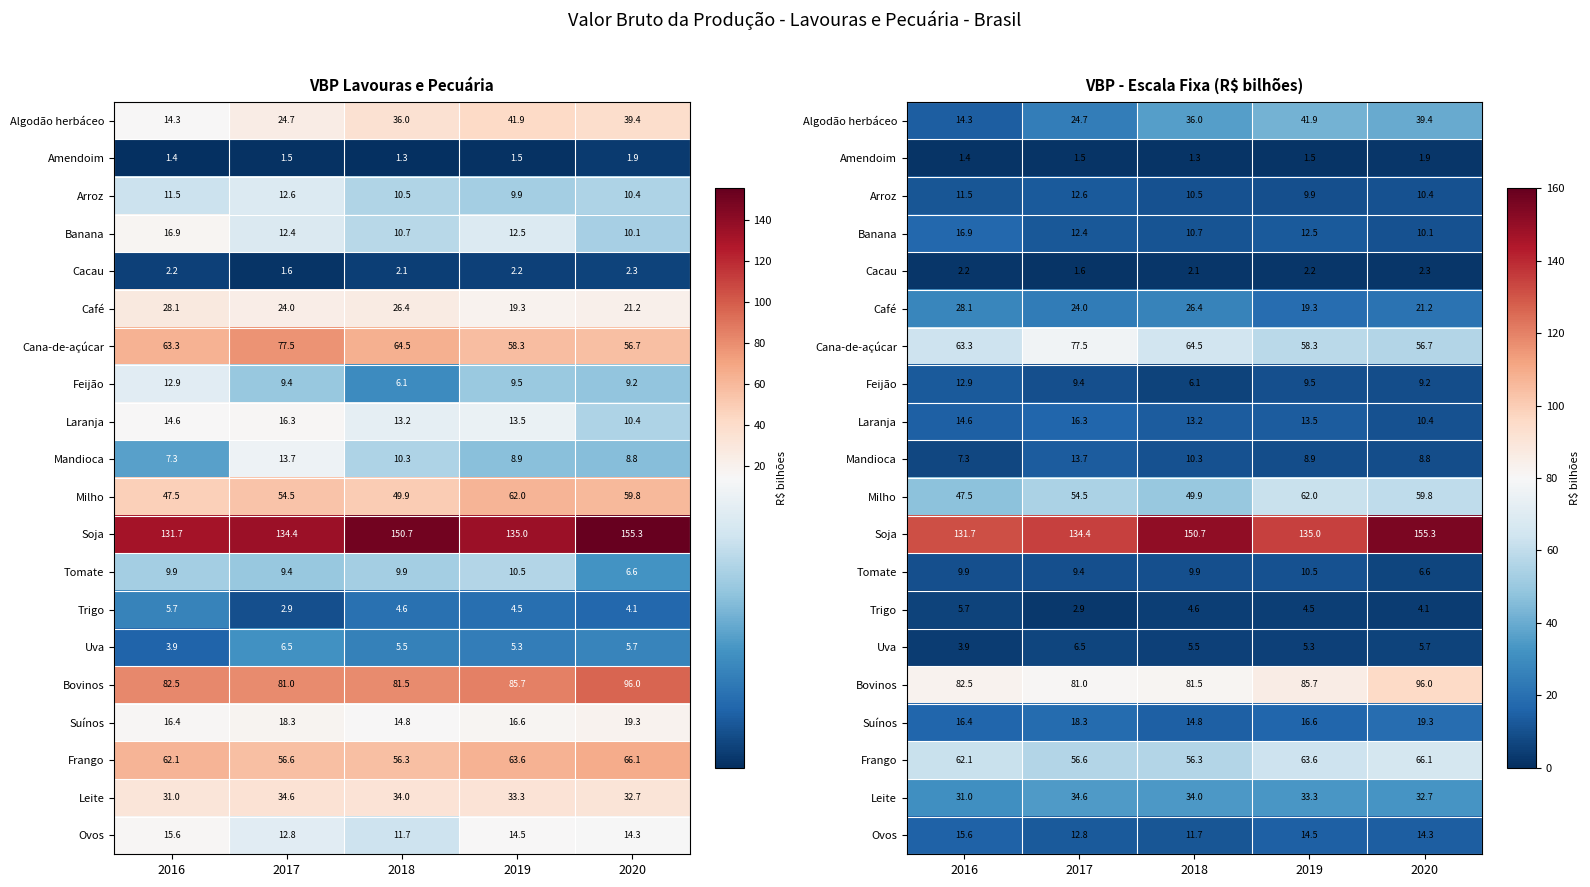

Which series has the widest spread of values?

Algodão herbáceo